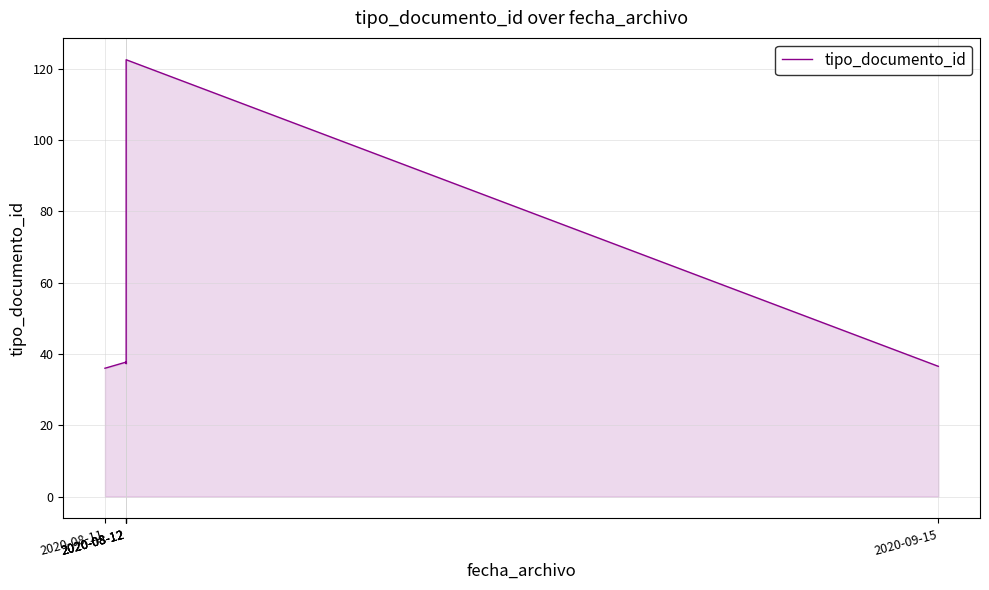

Read the value at 2020-08-12.

122.5